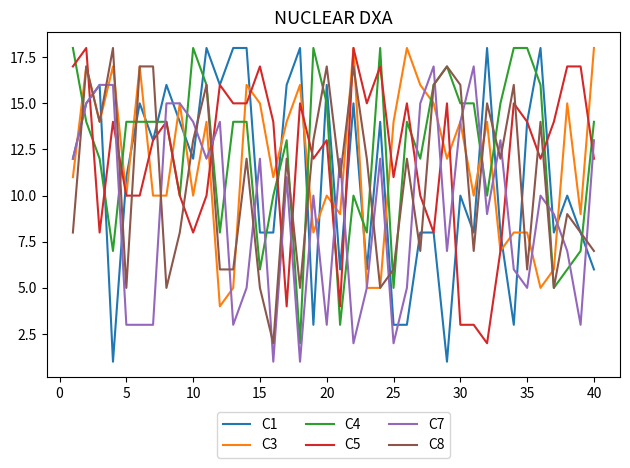

How many lines are shown in the chart?

6